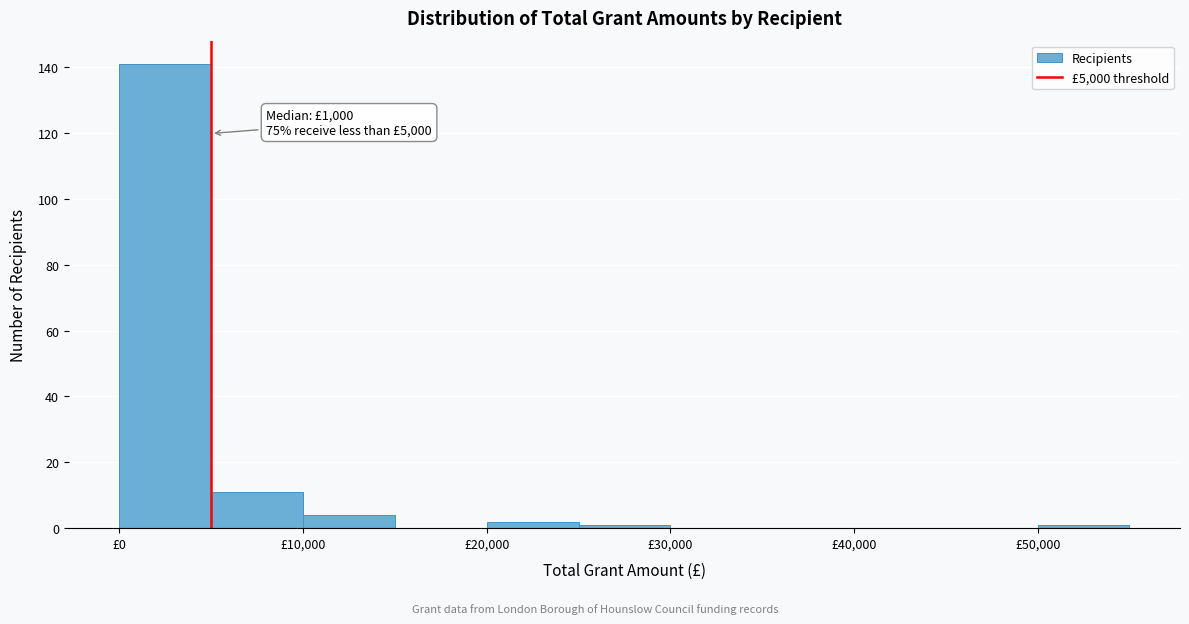

Over which range of the x-axis is the bar tallest?

0 to 5000